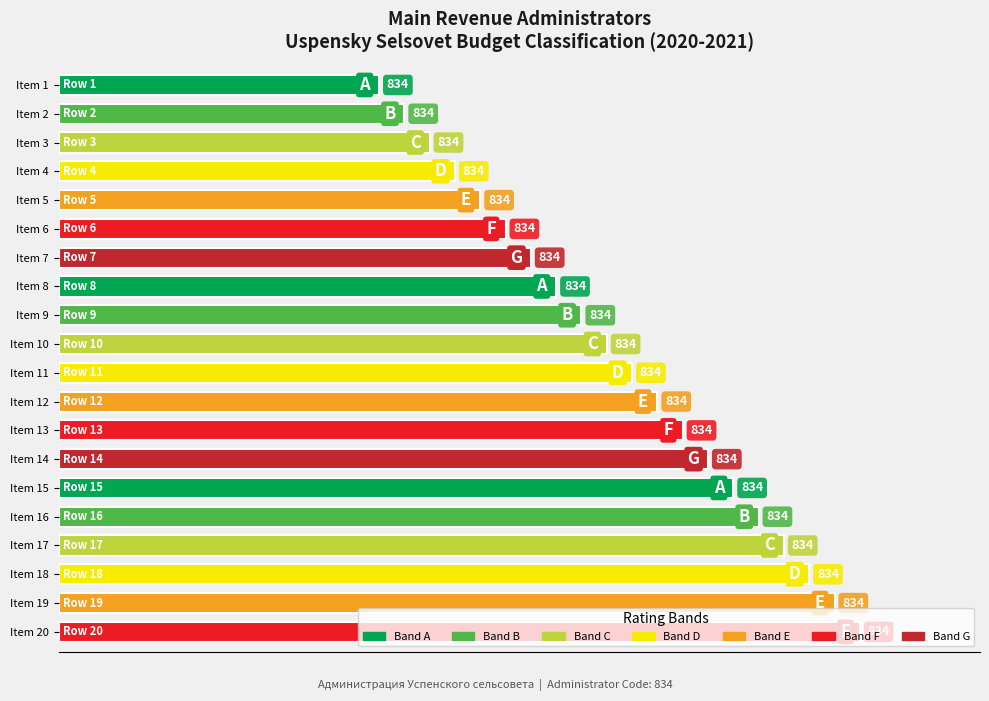

How many bars are there in total?

20